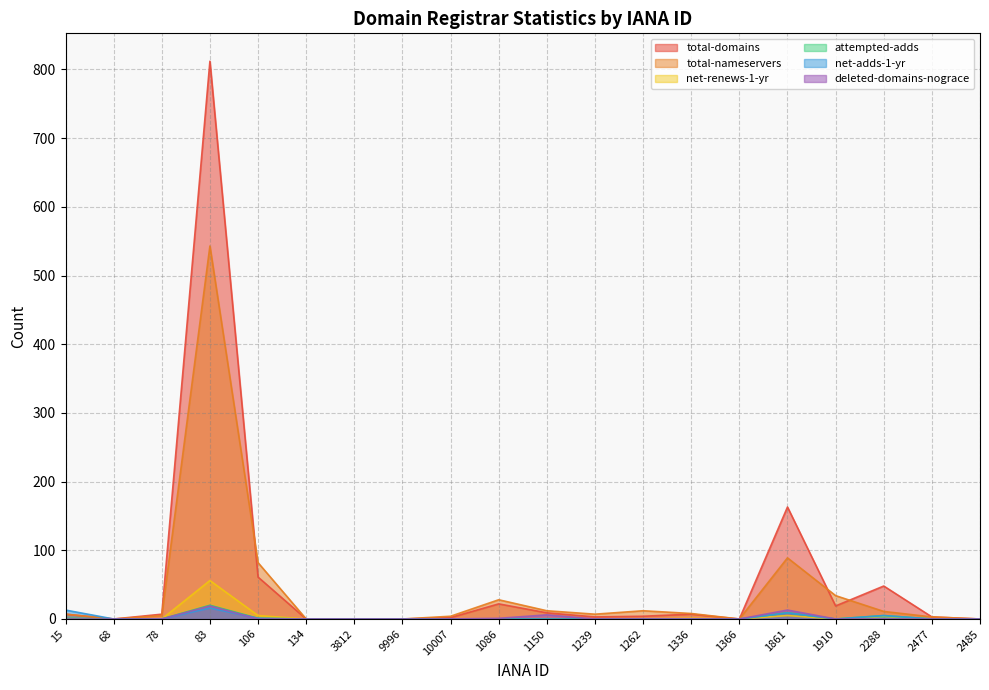

What is the sum of the total-nameservers values at 1086 and 1336?

36